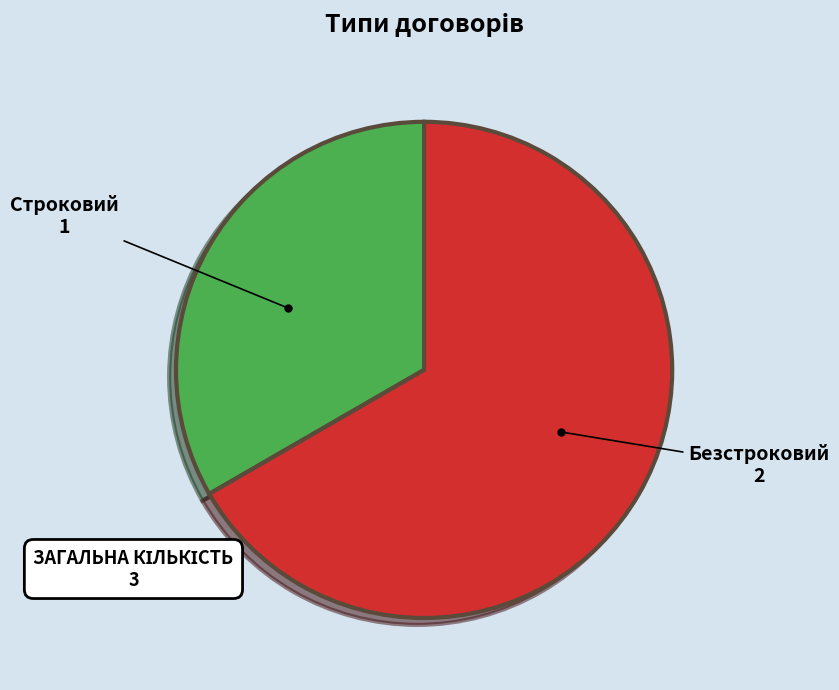

The Строковий slice represents 43% of the pie. True or false?

False